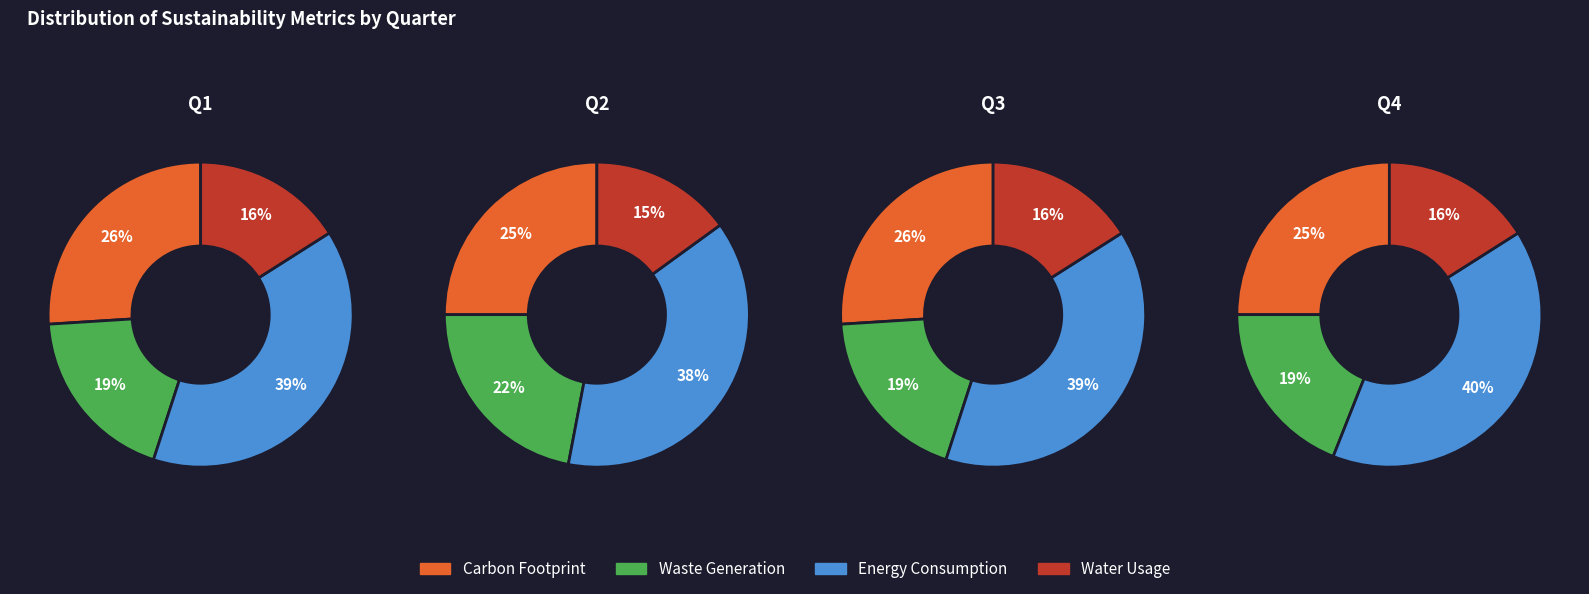

Count the number of slices in the pie.

4